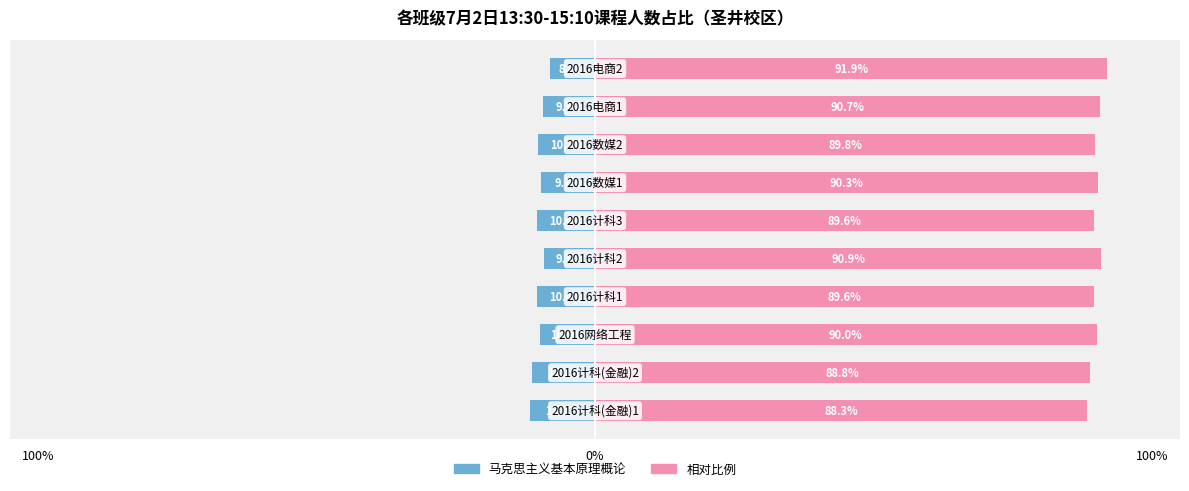

The 毛泽东思想概论（相对比例） series shows 157.9 at 7. True or false?

False